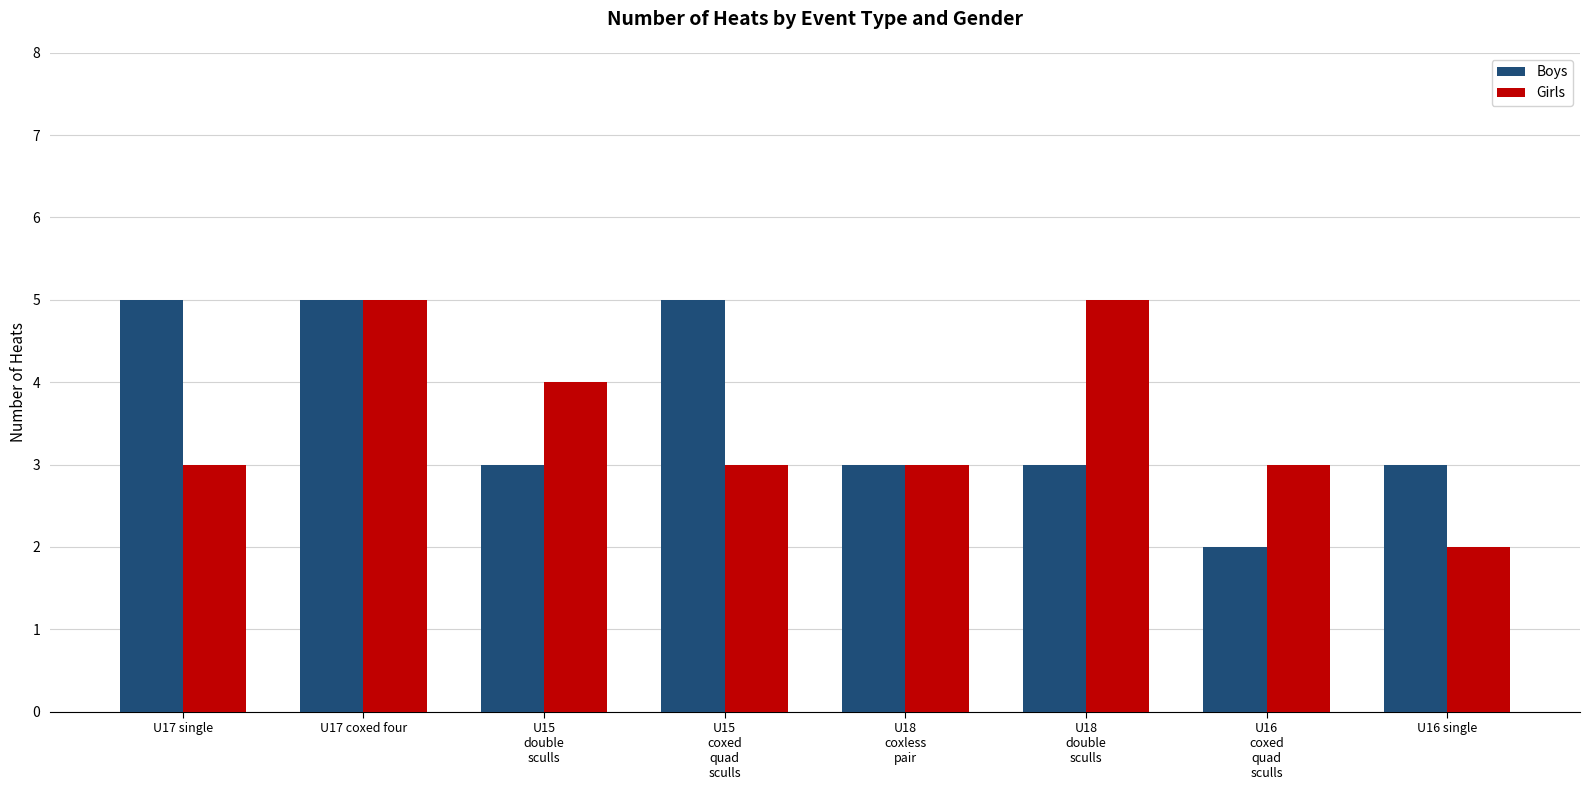

How many bars are there in total?

16